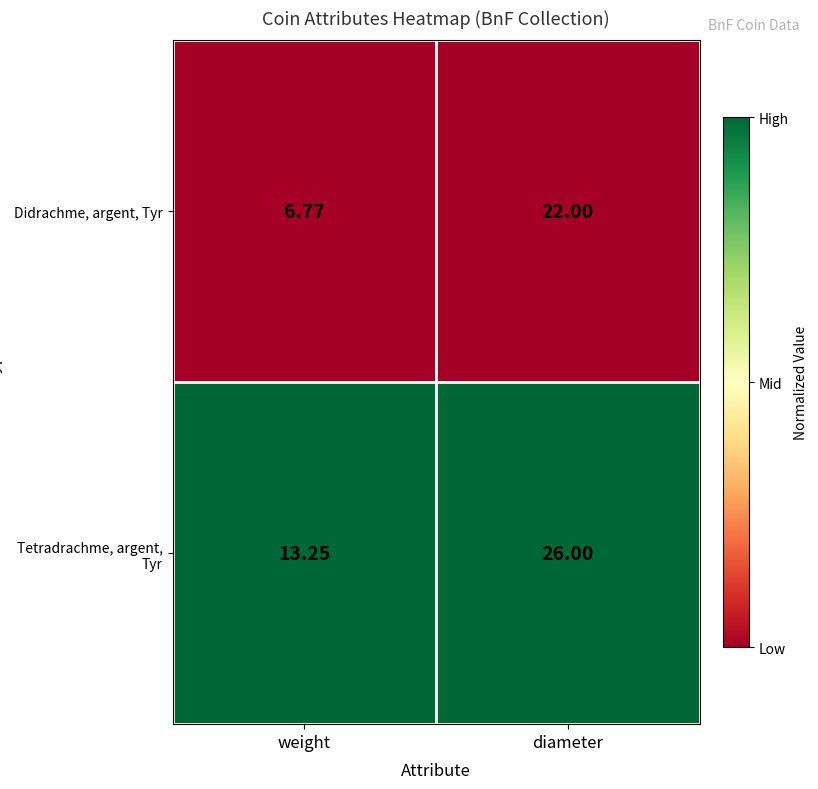

Rank the series at weight from lowest to highest value.

Didrachme, argent, Tyr, Tetradrachme, argent, Tyr